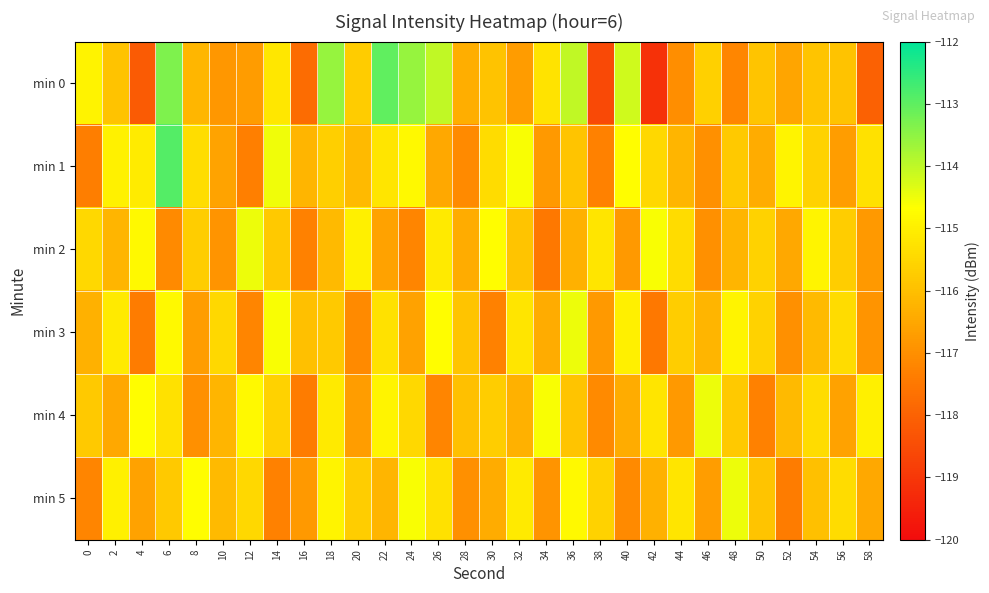

Rank the series at 8 from highest to lowest value.

min 5, min 1, min 2, min 0, min 3, min 4